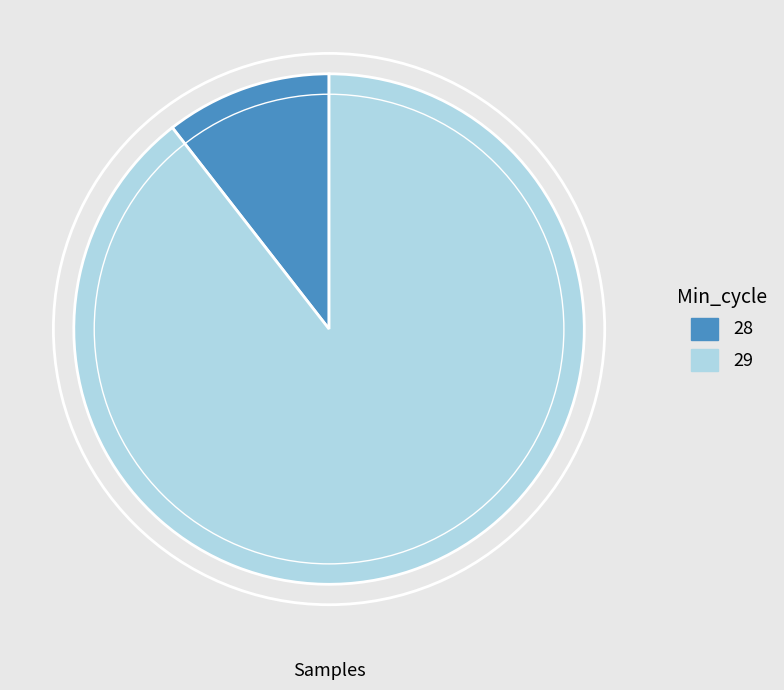

Which category has the biggest portion of the pie?

29